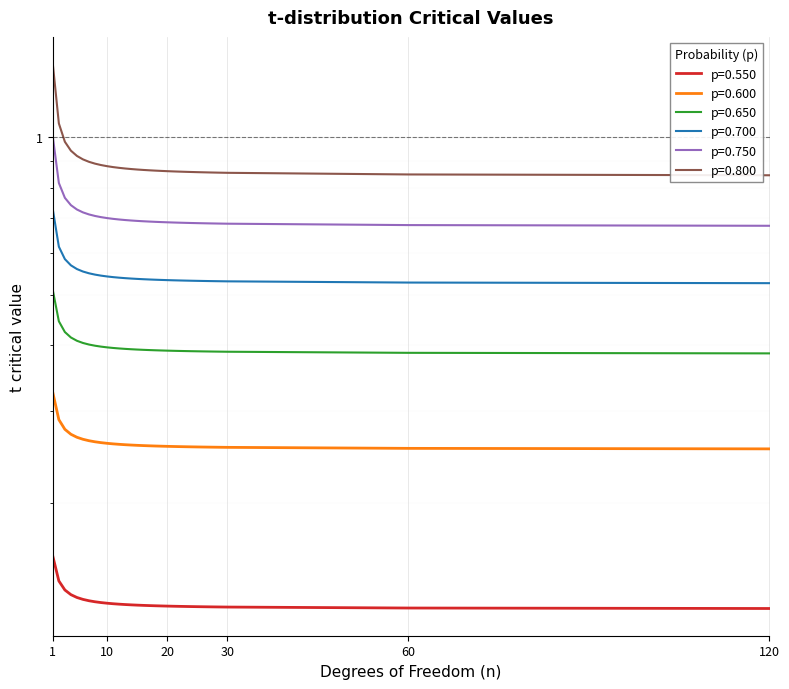

What is the difference between the maximum and second lowest values in the p=0.700 series?

0.2